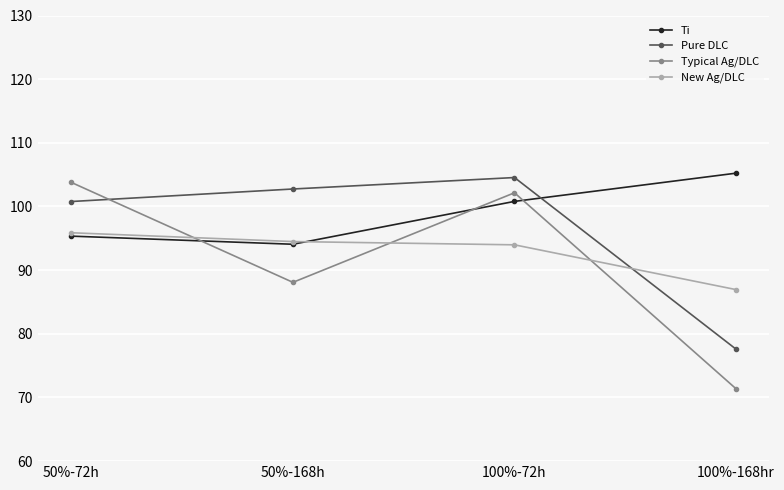

Reading left to right, what are all the values shown in this chart?

Ti: 50%-72h=95.3	50%-168h=94.1	100%-72h=100.8	100%-168hr=105.2
Pure DLC: 50%-72h=100.8	50%-168h=102.7	100%-72h=104.5	100%-168hr=77.6
Typical Ag/DLC: 50%-72h=103.8	50%-168h=88.1	100%-72h=102.2	100%-168hr=71.4
New Ag/DLC: 50%-72h=95.9	50%-168h=94.5	100%-72h=94.0	100%-168hr=86.9